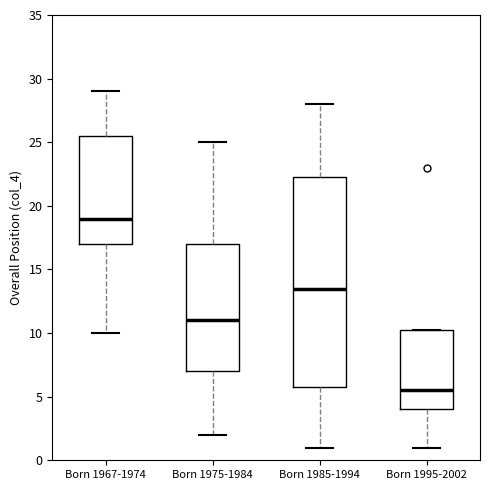

Where does the upper whisker of the box for Born 1975-1984 end on the y-axis? The values are not printed on the chart, so give them approximately, as read against the axis.

25.0